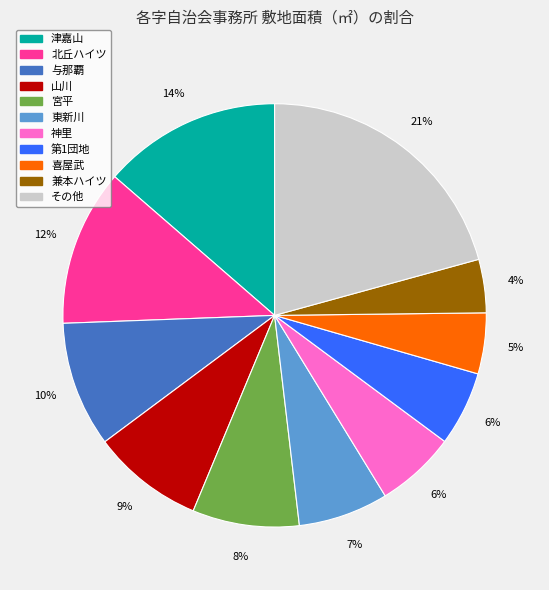

Does any single category account for the majority?

No